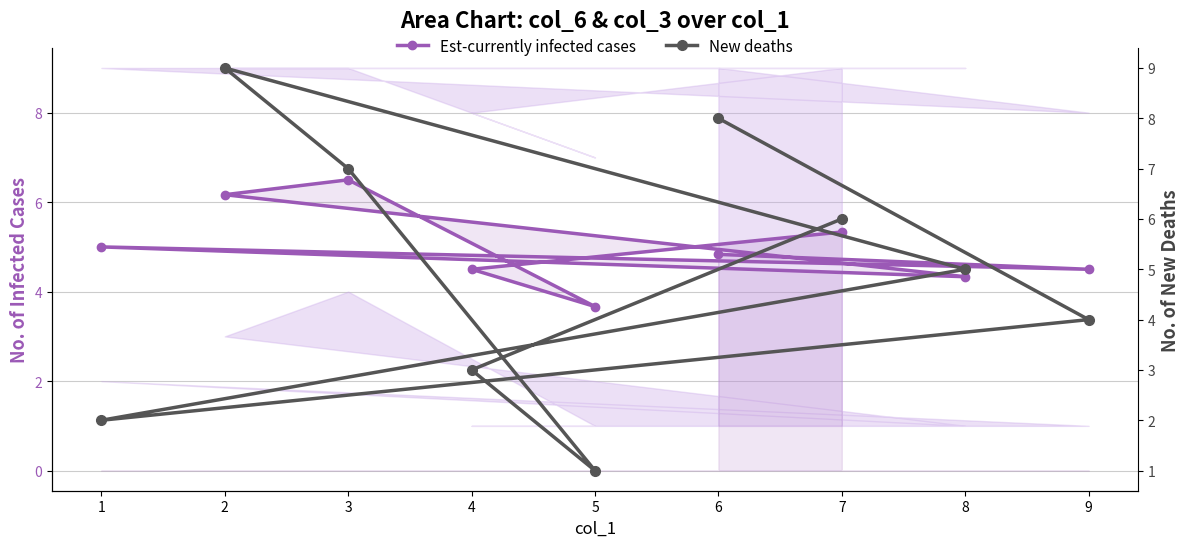

How many New deaths values are between 3 and 7?

5